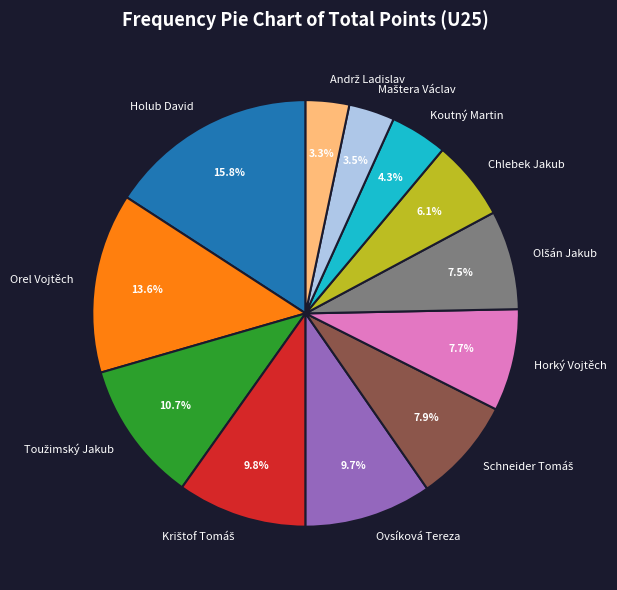

Is there any slice that represents more than half of the pie?

No